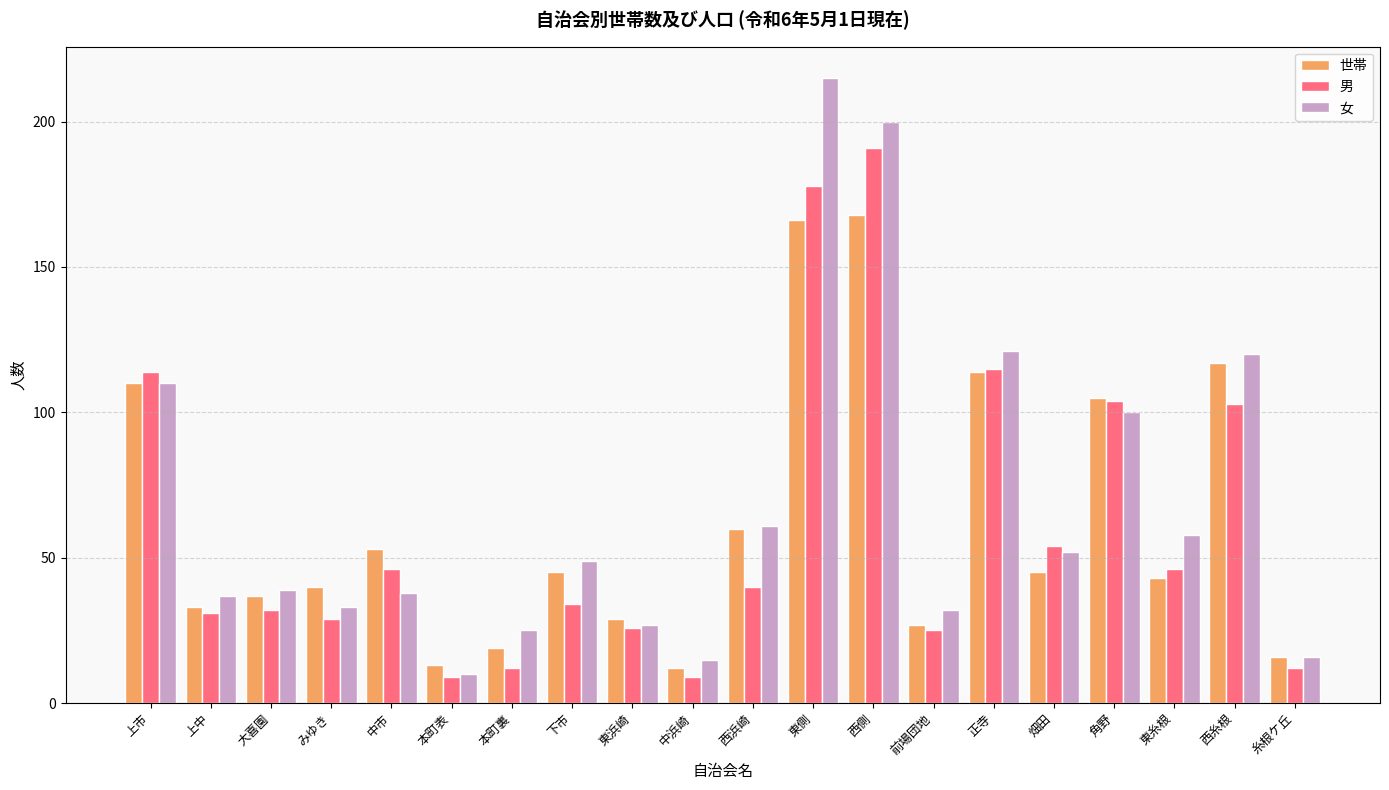

Is it true that 世帯 equals 74 at 中市?

False